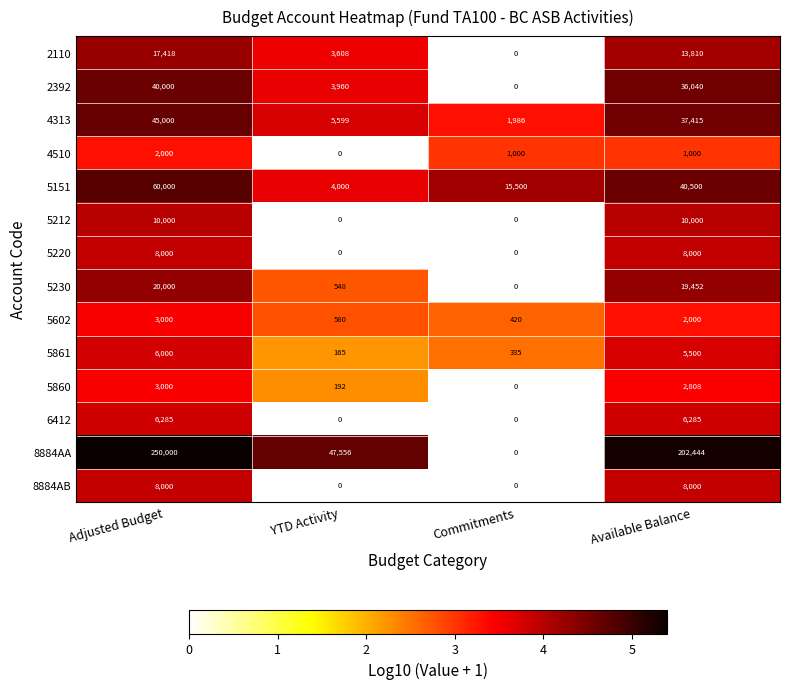

Between Commitments and Available Balance, which series saw the biggest shift?

8884AA